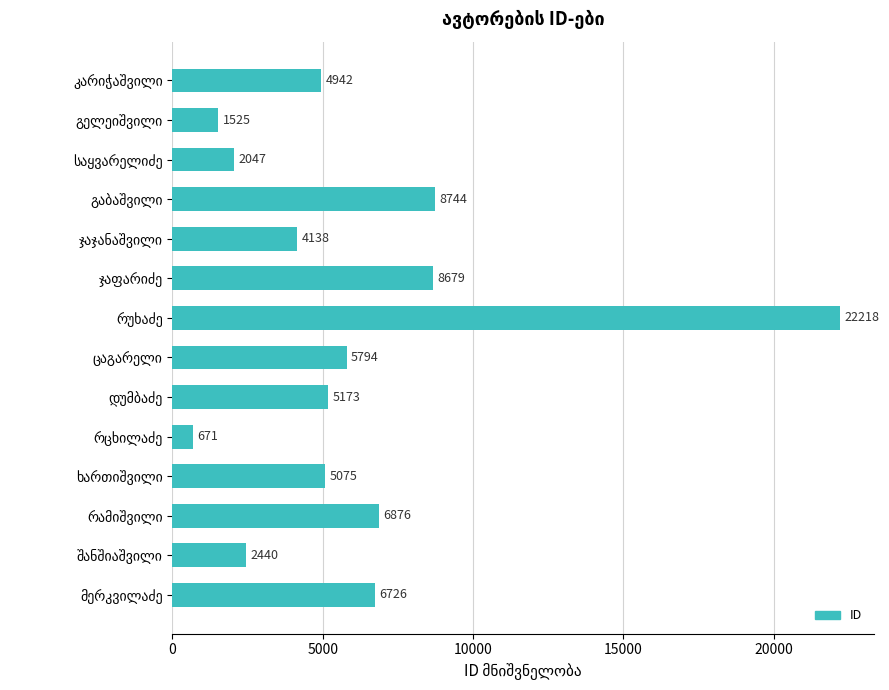

What is the difference between the second highest and second lowest values?

7219